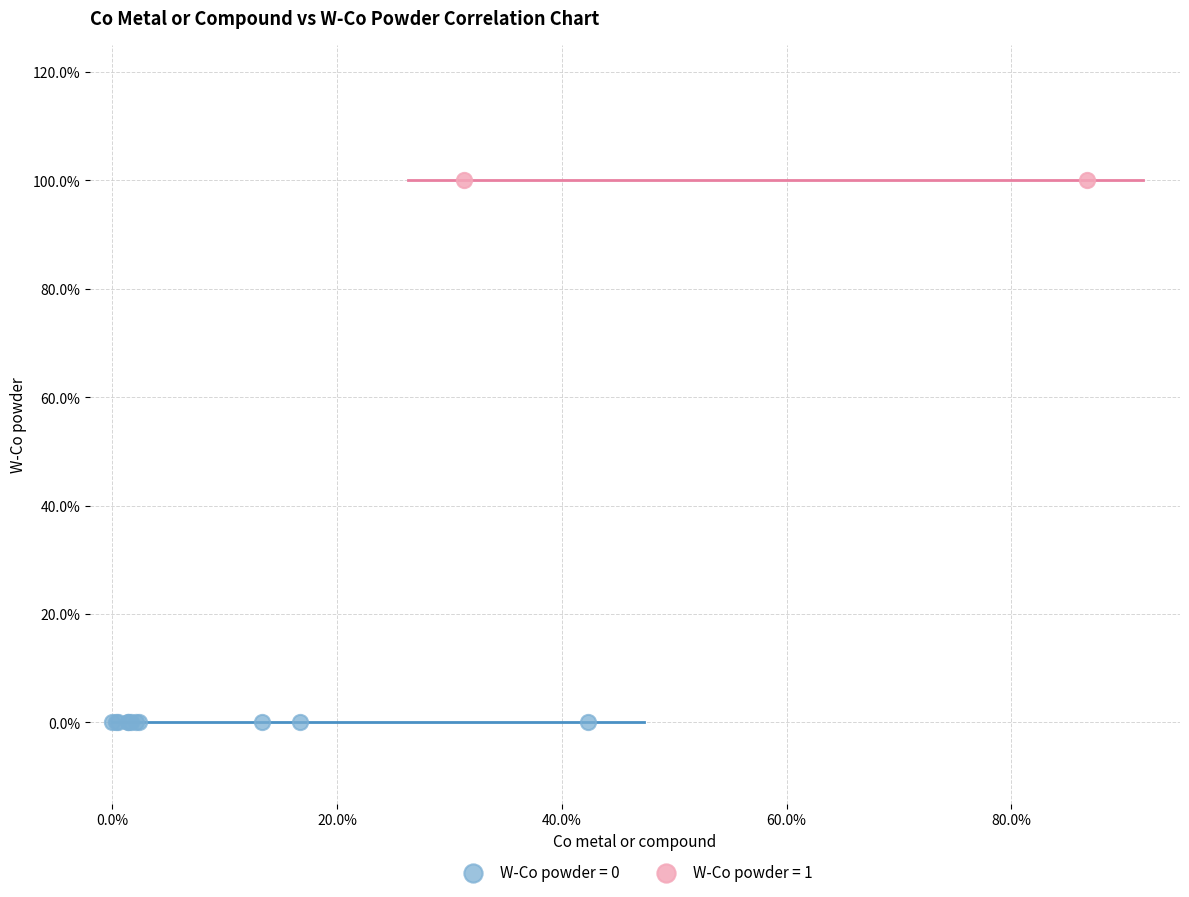

What are all the series names shown in the legend?

W-Co powder = 0, W-Co powder = 1